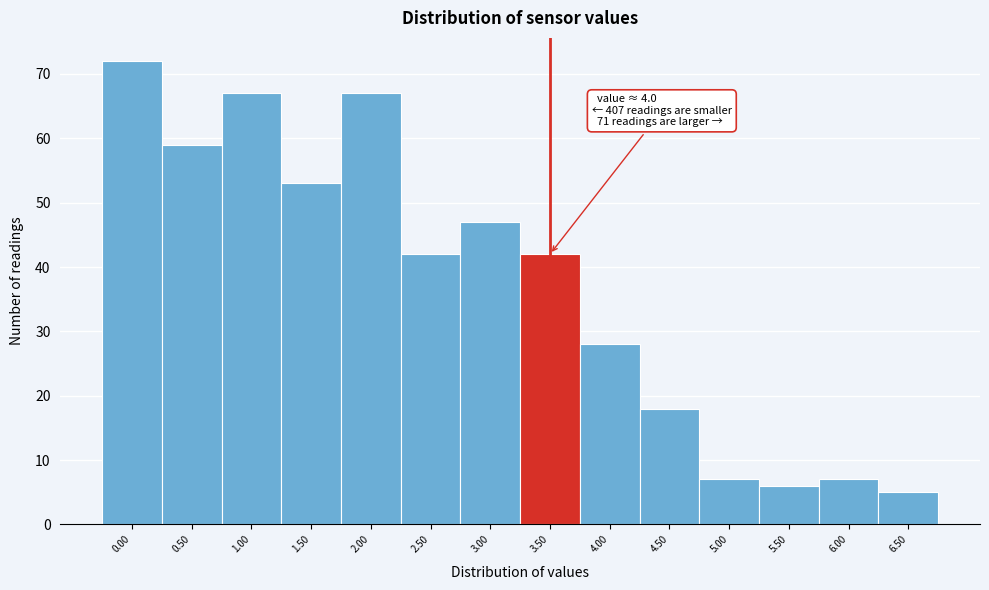

Reading right to left, transcribe all the data shown in this chart.

5	7	6	7	18	28	42	47	42	67	53	67	59	72